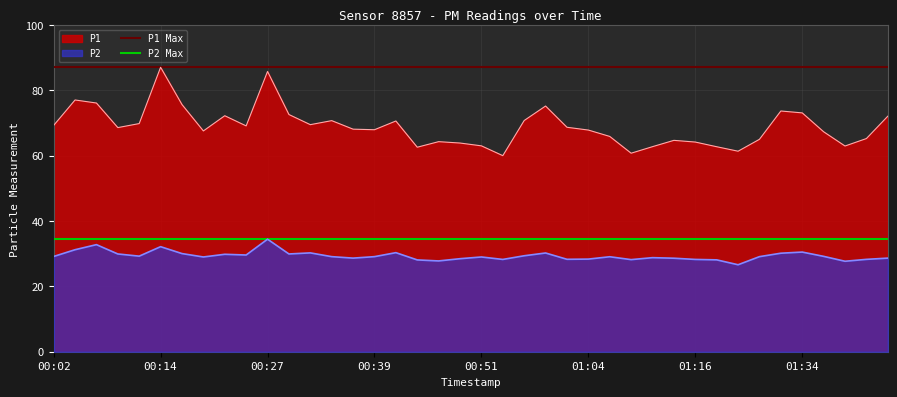

True or false: P2 and P1 intersect in this chart.

False